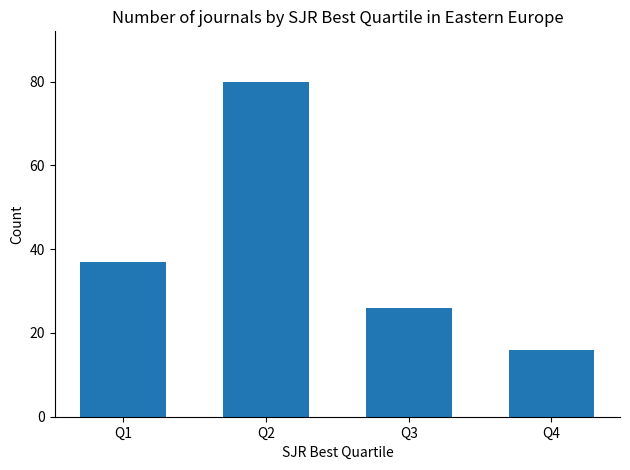

How many categories are shown in the chart?

4